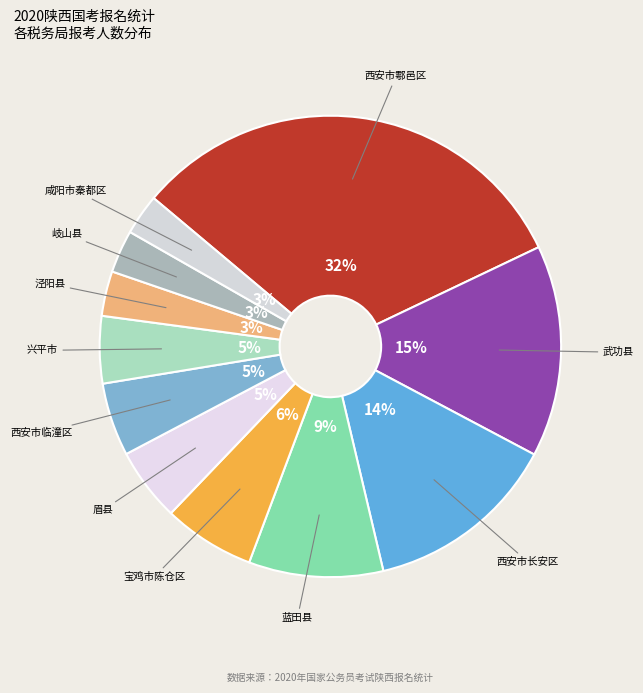

How many slices are in this pie chart?

11